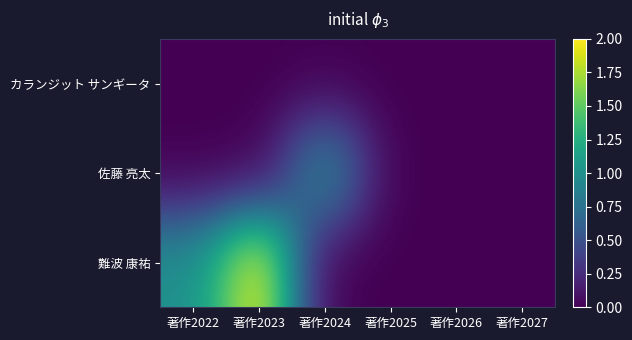

Reading left to right, what are all the values shown in this chart?

カランジット サンギータ: 著作2022=0	著作2023=0	著作2024=0	著作2025=0	著作2026=0	著作2027=0
佐藤 亮太: 著作2022=0	著作2023=0	著作2024=1	著作2025=0	著作2026=0	著作2027=0
難波 康祐: 著作2022=1	著作2023=2	著作2024=0	著作2025=0	著作2026=0	著作2027=0